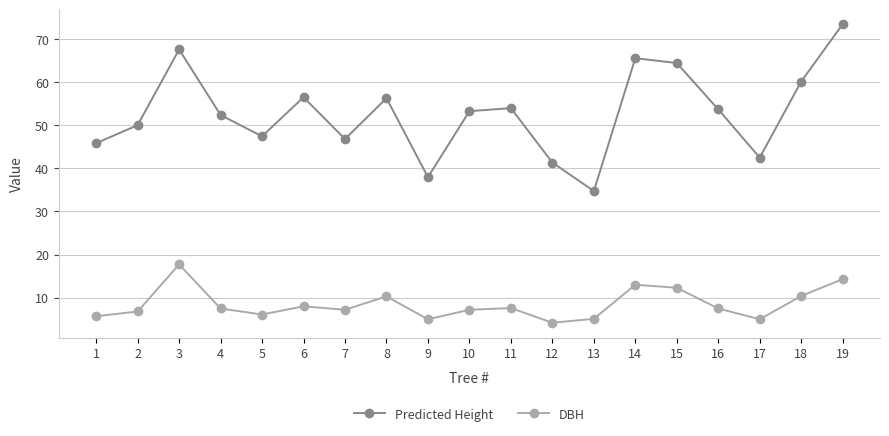

At which category does the chart reach its peak across all series?

19